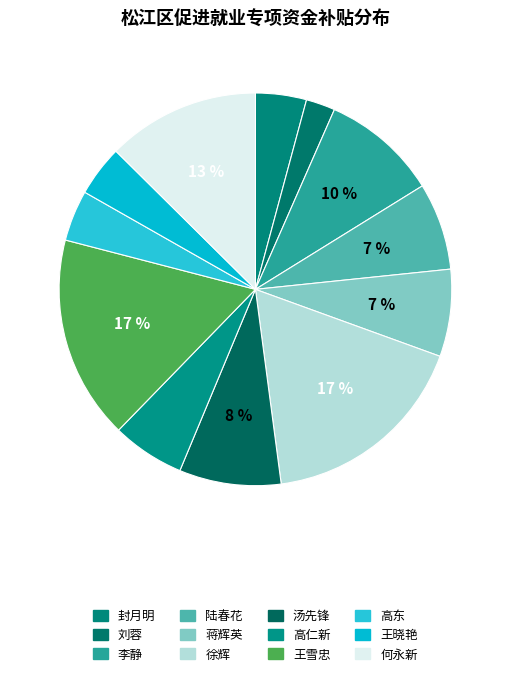

Do 李静 and 王雪忠 together represent more than half of the pie?

No